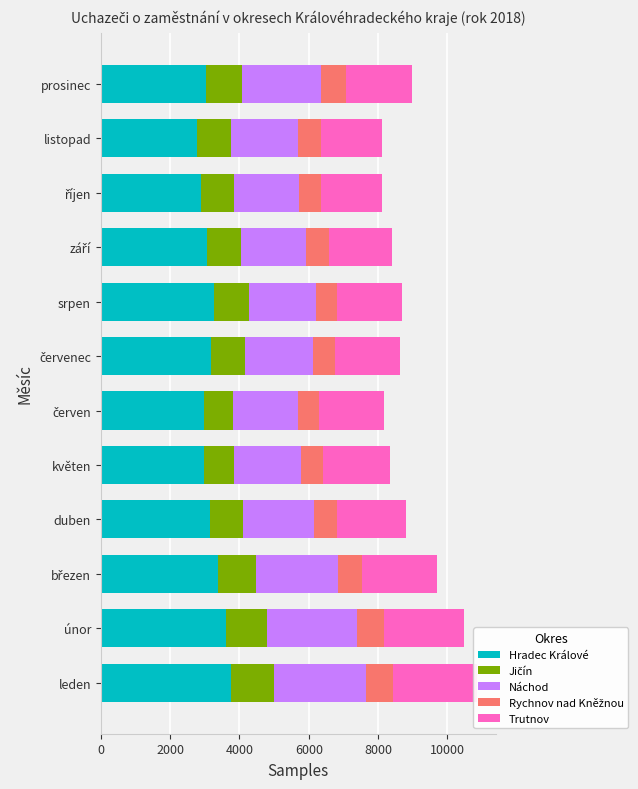

Rank the series at listopad from lowest to highest value.

Rychnov nad Kněžnou, Jičín, Trutnov, Náchod, Hradec Králové